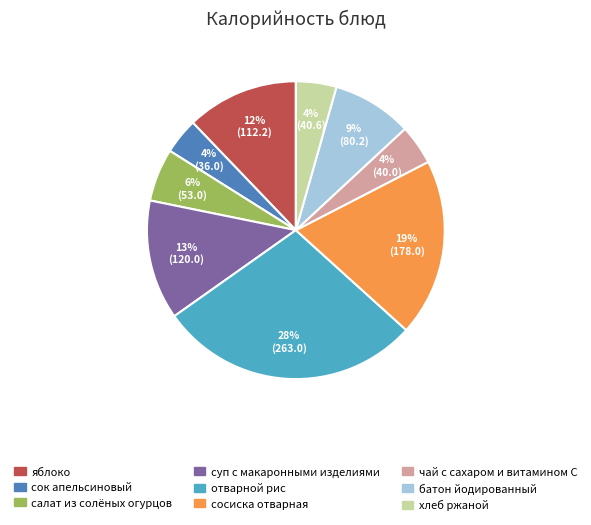

How many slices are in this pie chart?

9